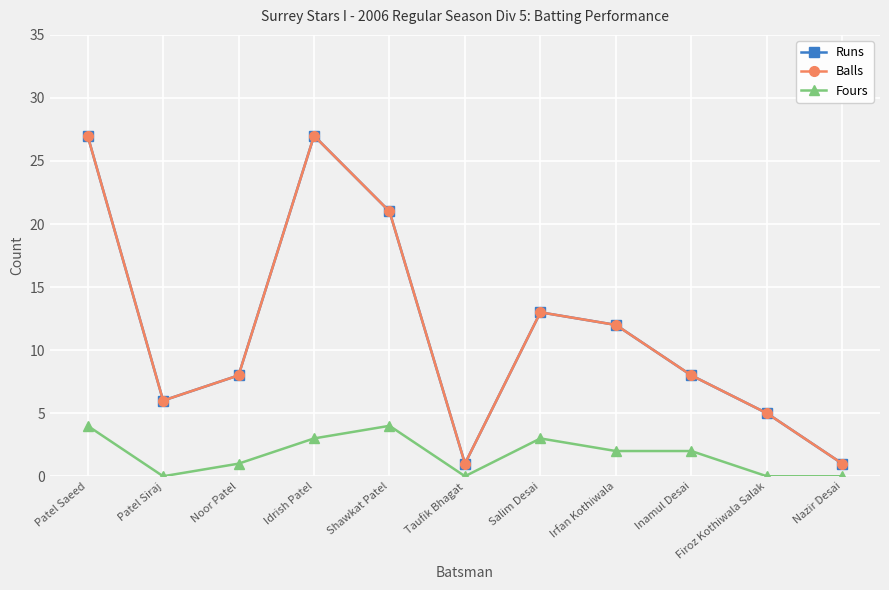

What is the maximum value for Balls?

27